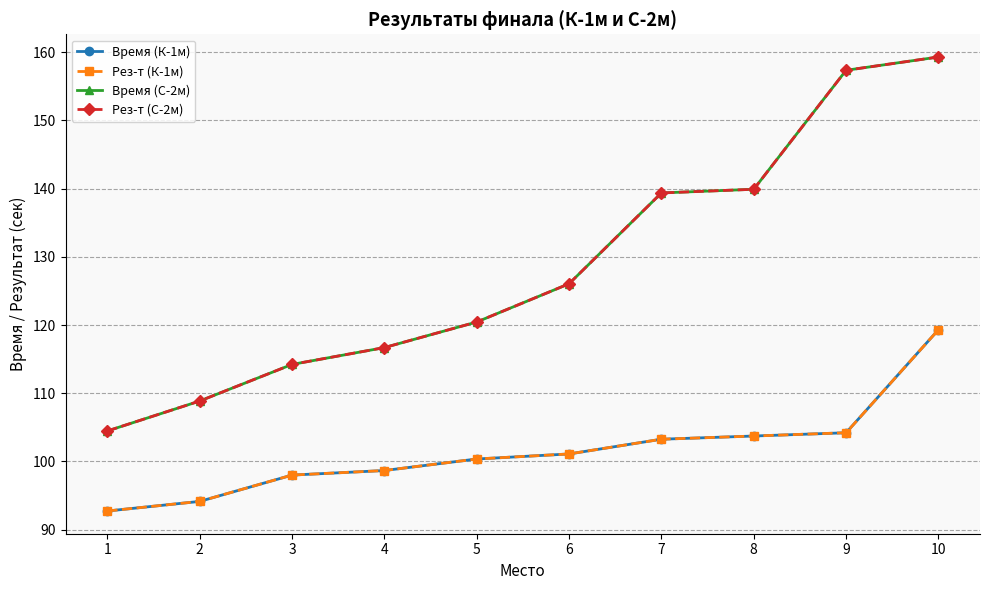

Is this an area chart (filled region under the line)?

No